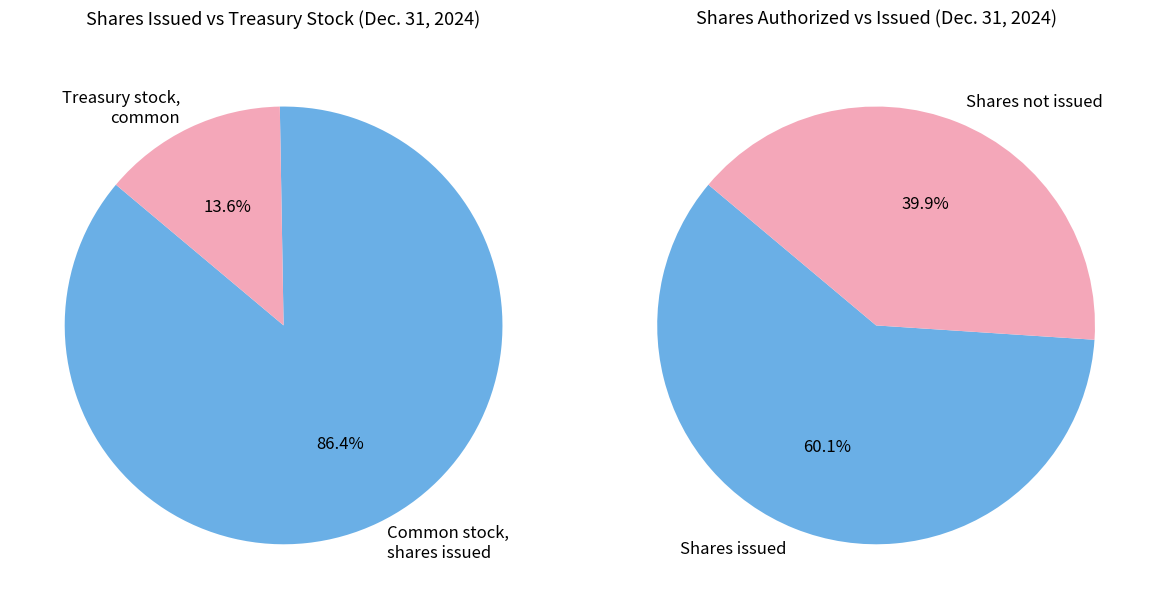

True or false: Treasury stock, common accounts for 14% of the total.

True